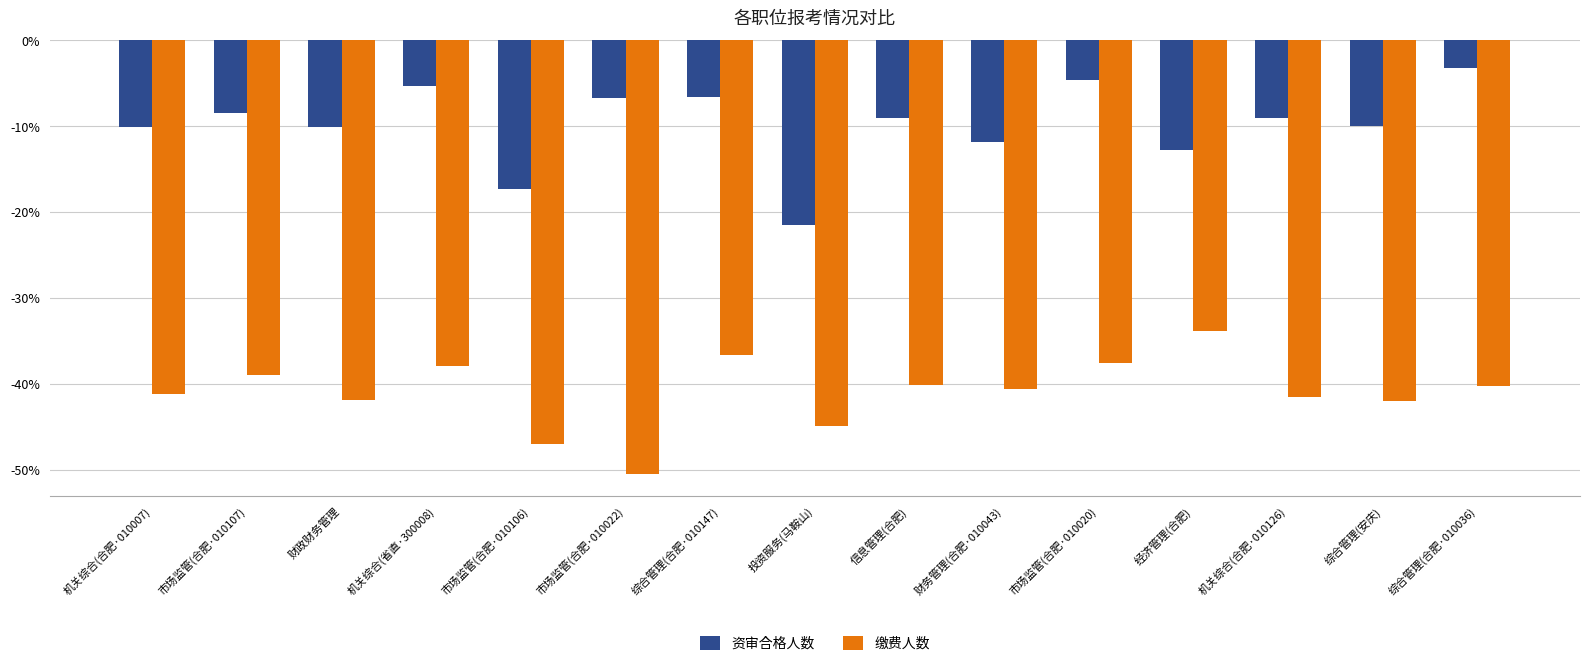

What is the label of the 8th bar from the left?

投资服务(马鞍山)